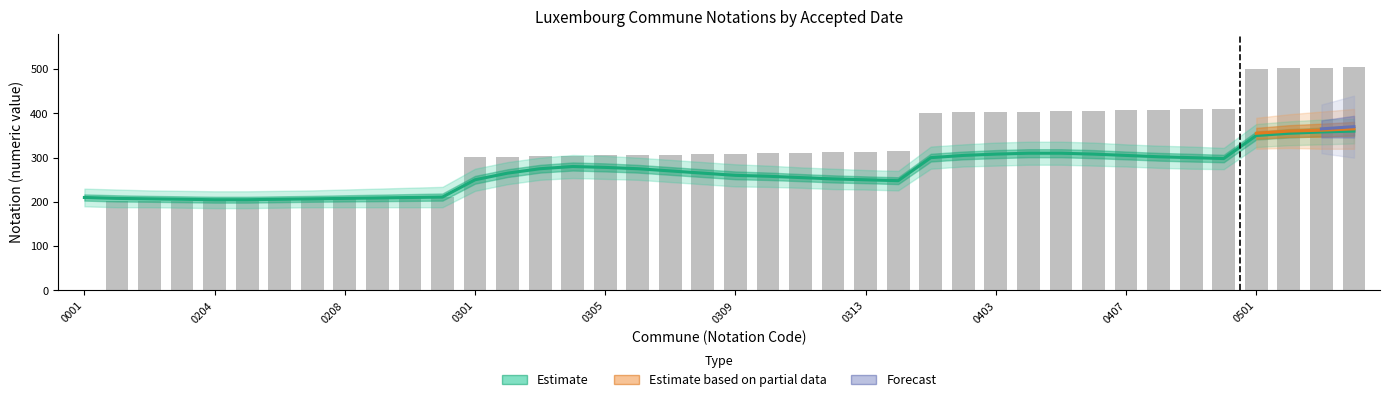

Read the value at 0304, to the nearest 50.

300